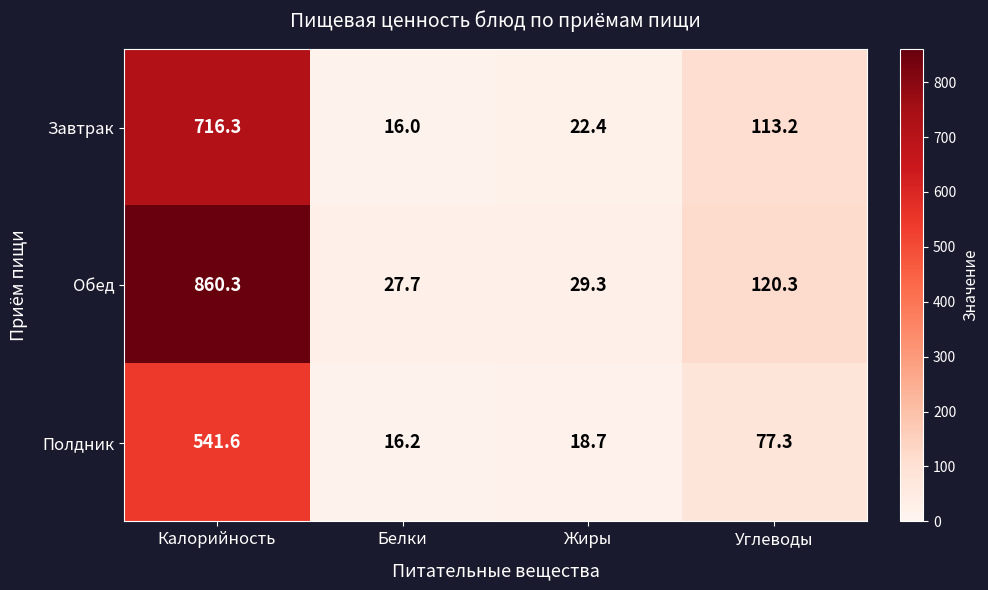

What is the total value across all series at Жиры?

70.4